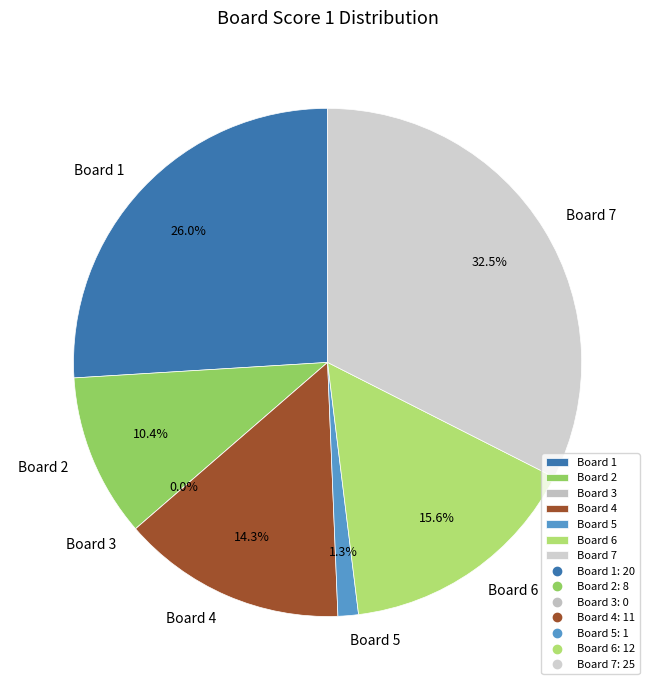

What portion of the pie excludes 6?

84.4%